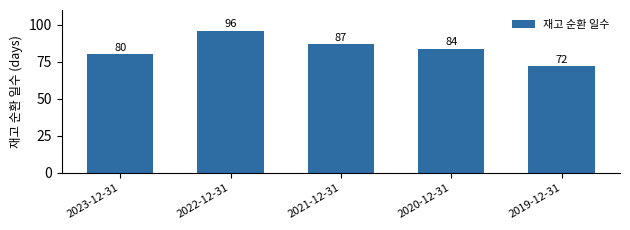

What is the ratio of the value at 2019-12-31 to the value at 2023-12-31?

0.9